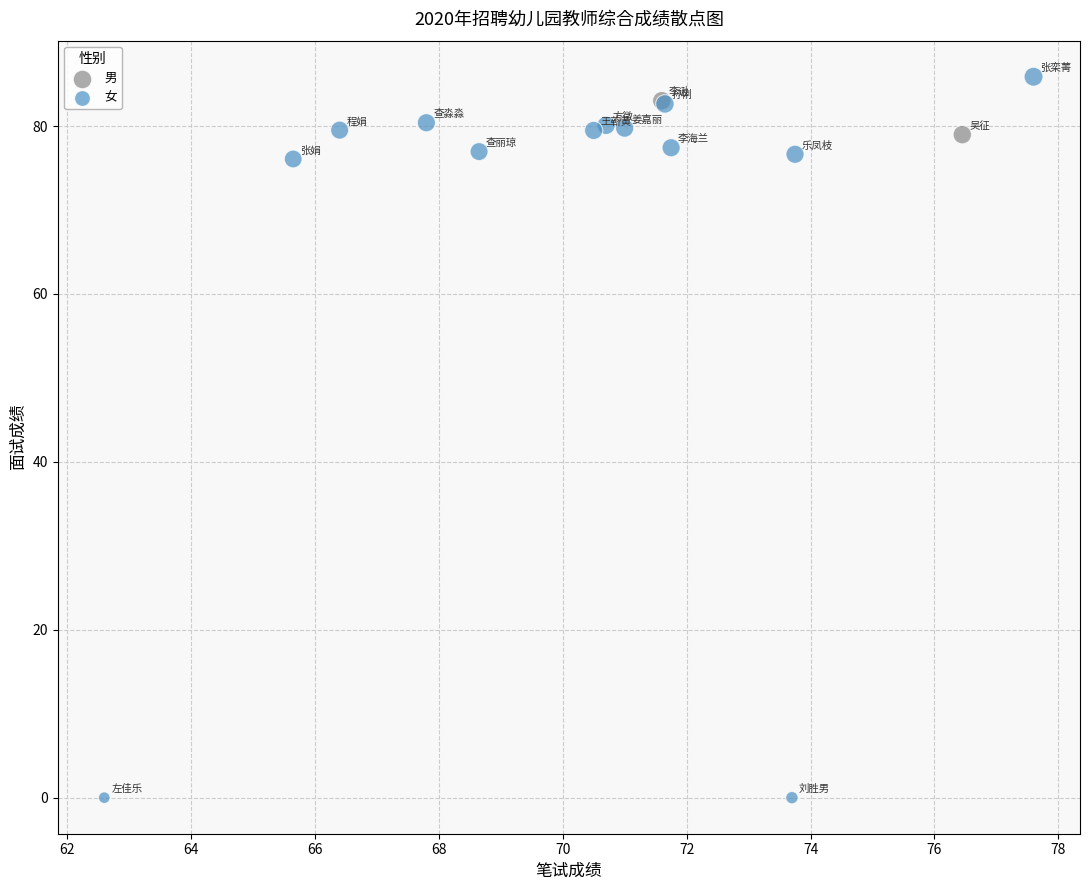

What are all the series names shown in the legend?

男, 女